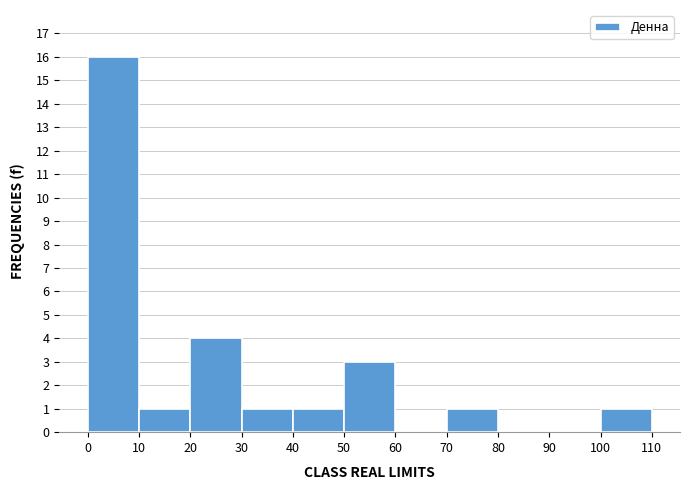

Over which range of the x-axis is the bar tallest?

0 to 10